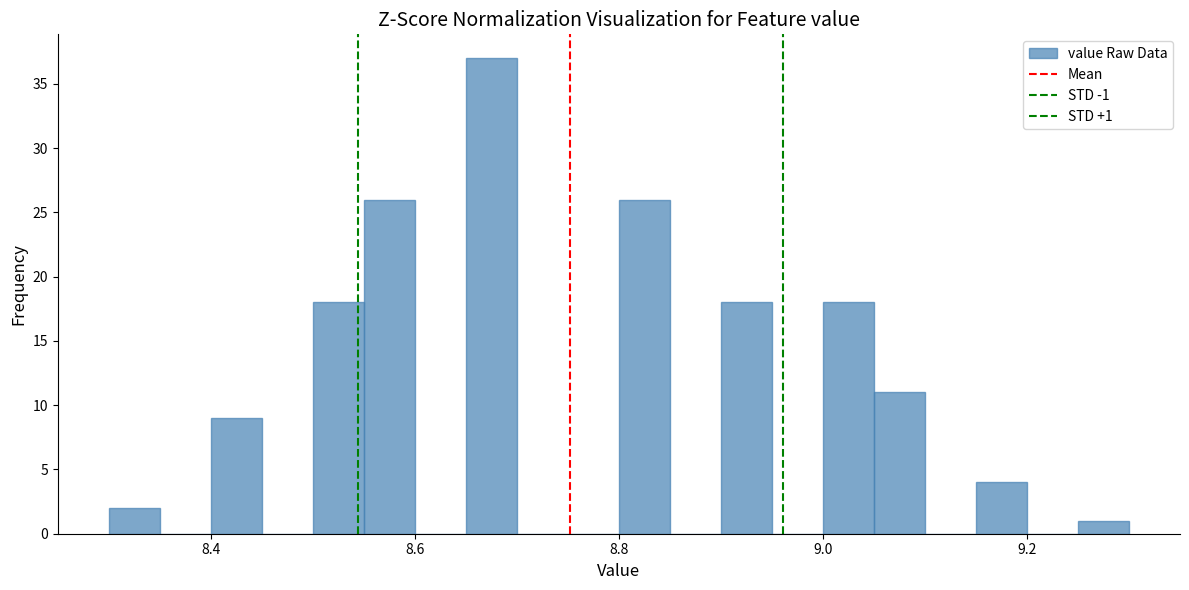

Around what value on the x-axis is the tallest bar? Give the approximate position of its centre, as read against the axis.

8.68